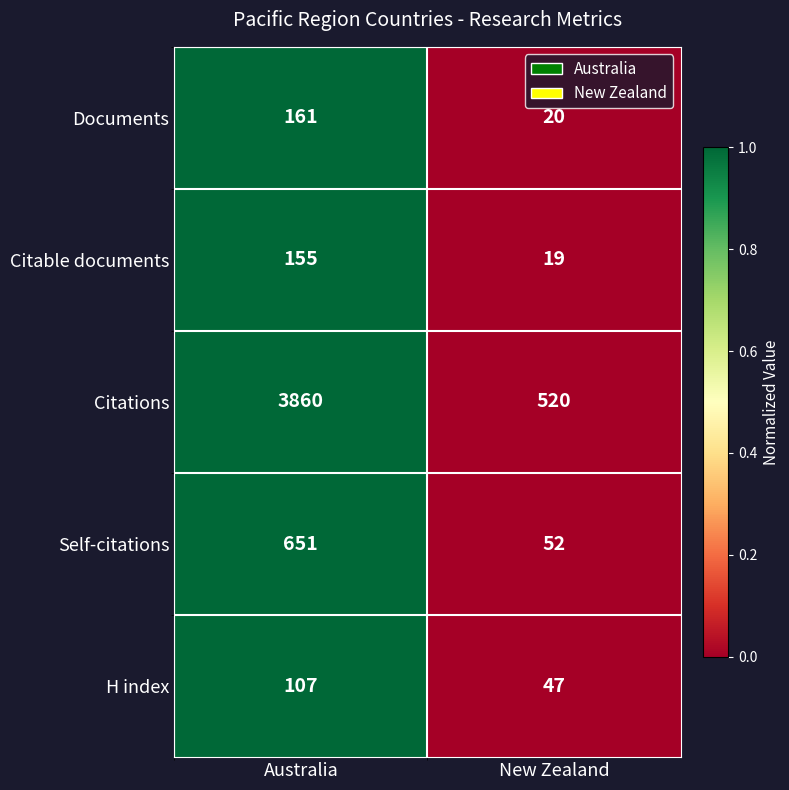

How many data points does each series have?

2